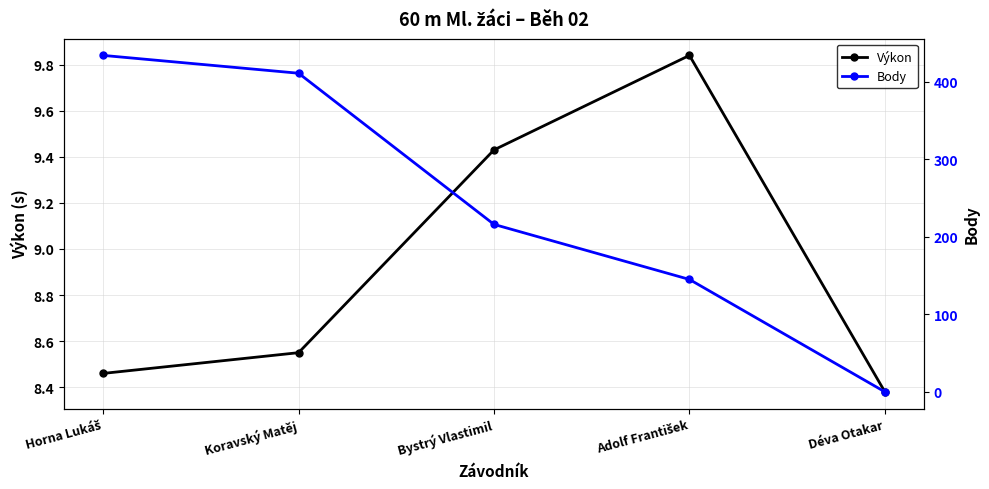

Reading right to left, extract all data points from this chart.

Výkon: 8.4	9.8	9.4	8.6	8.5
Body: 0.0	145.0	216.0	411.0	434.0